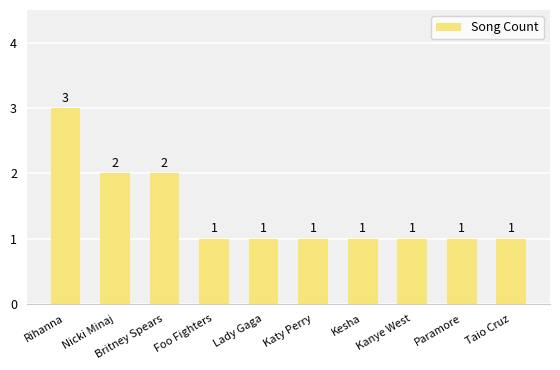

What is the label of the 10th bar from the right?

Rihanna